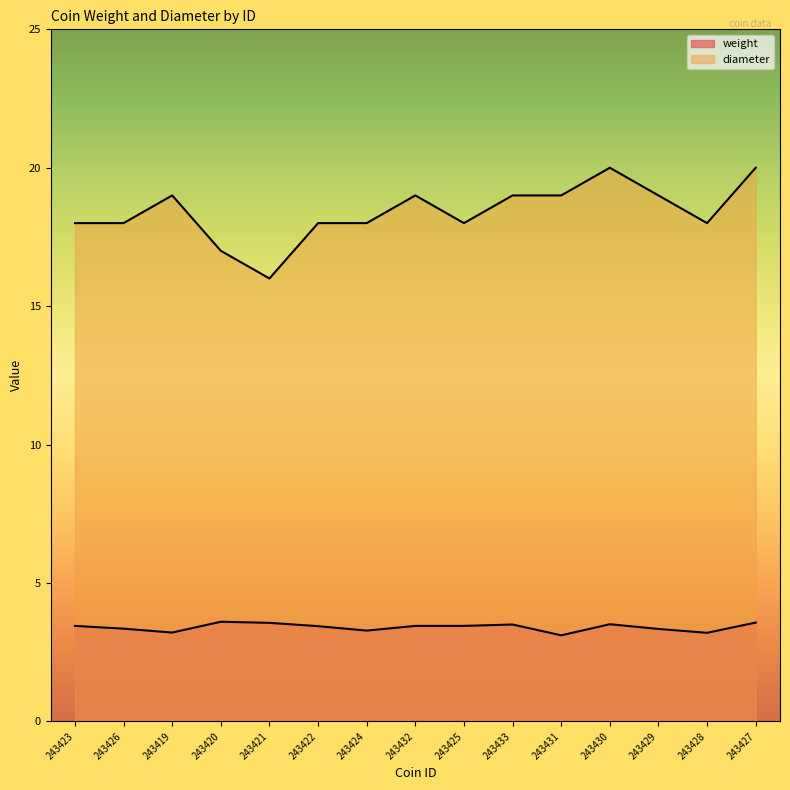

Count the weight values in the range 3 to 4.

15